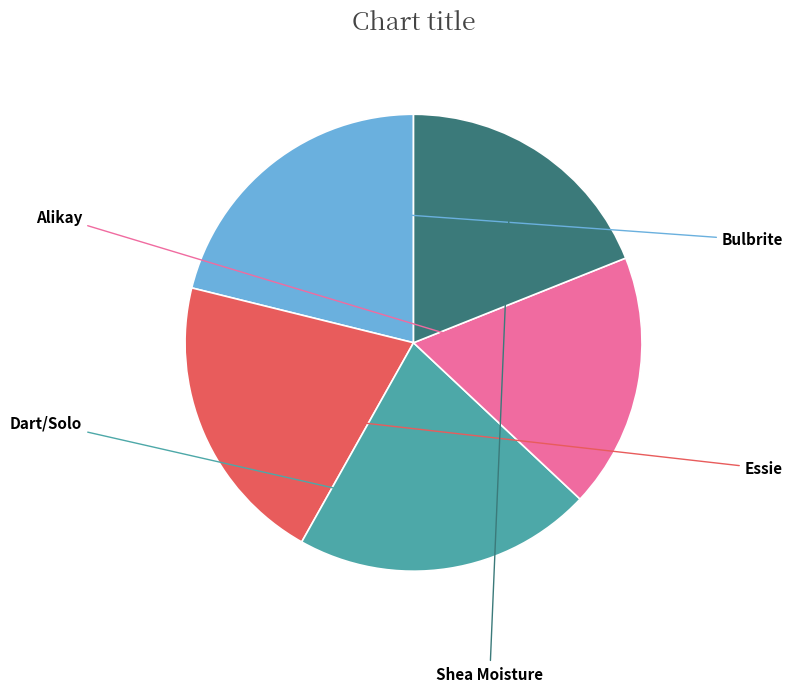

Does any single category account for the majority?

No